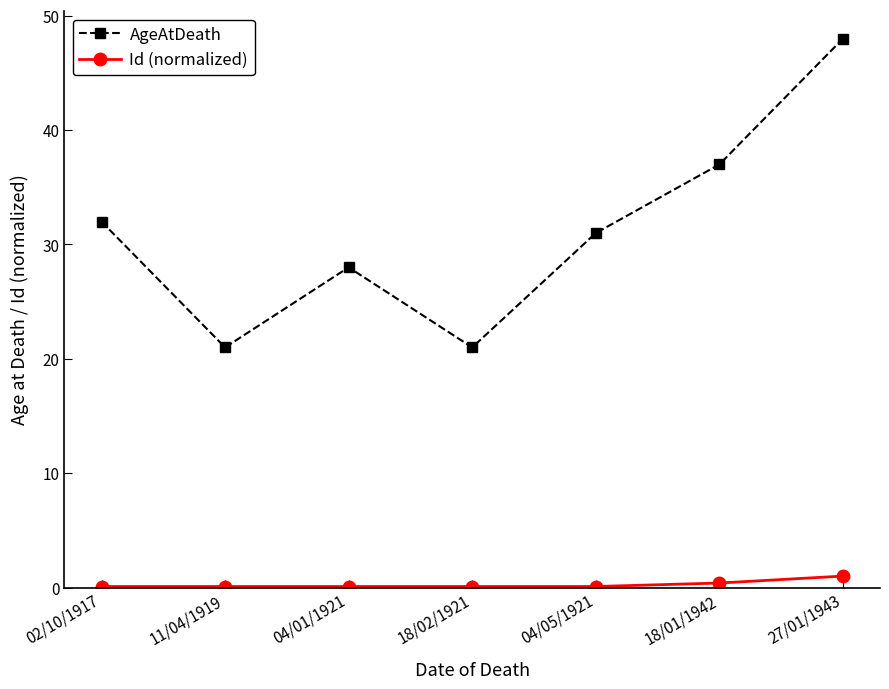

What is the label of the 2nd point from the right?

18/01/1942